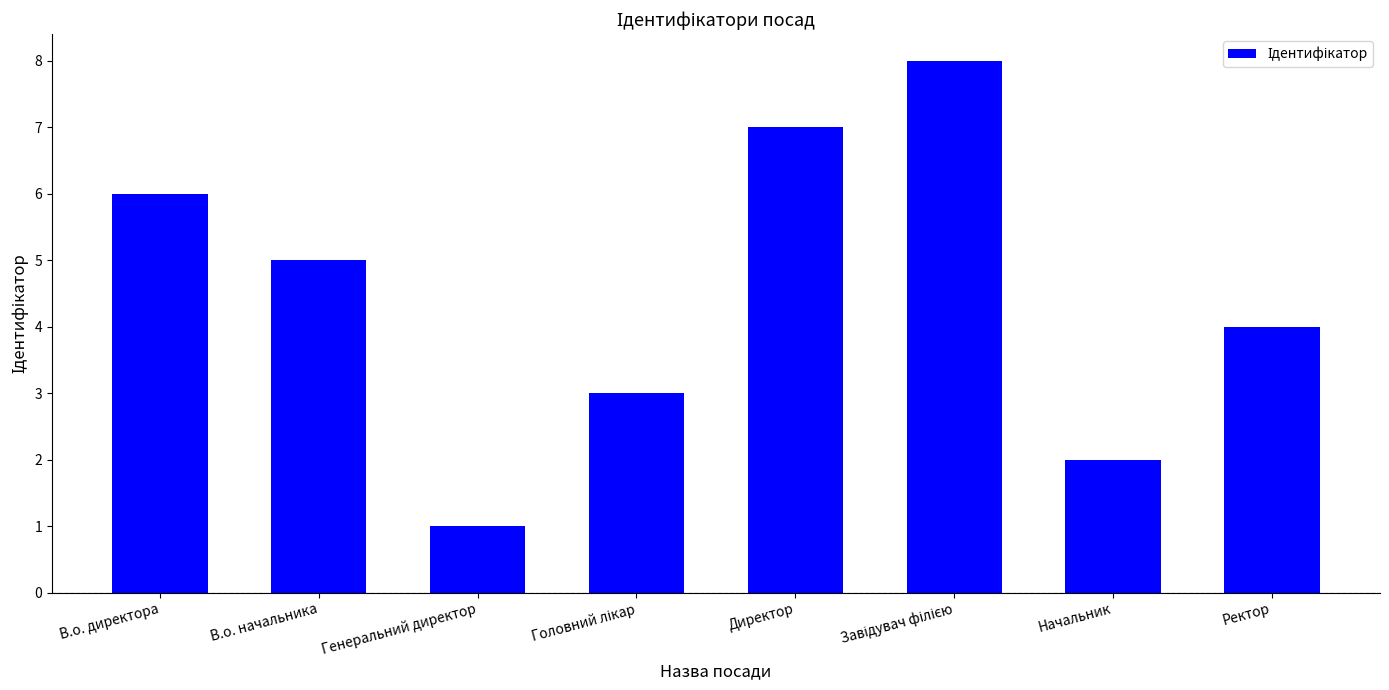

How many categories are shown in the chart?

8